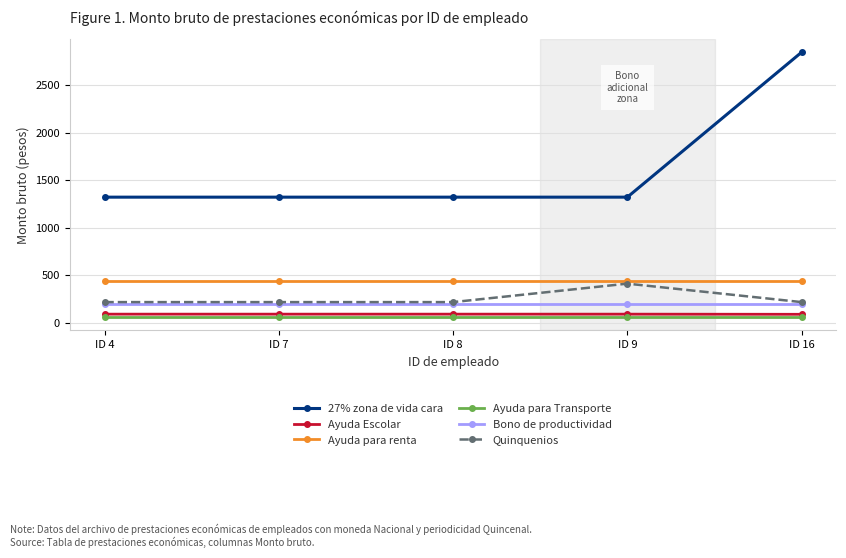

At which category does the chart reach its peak across all series?

ID 16